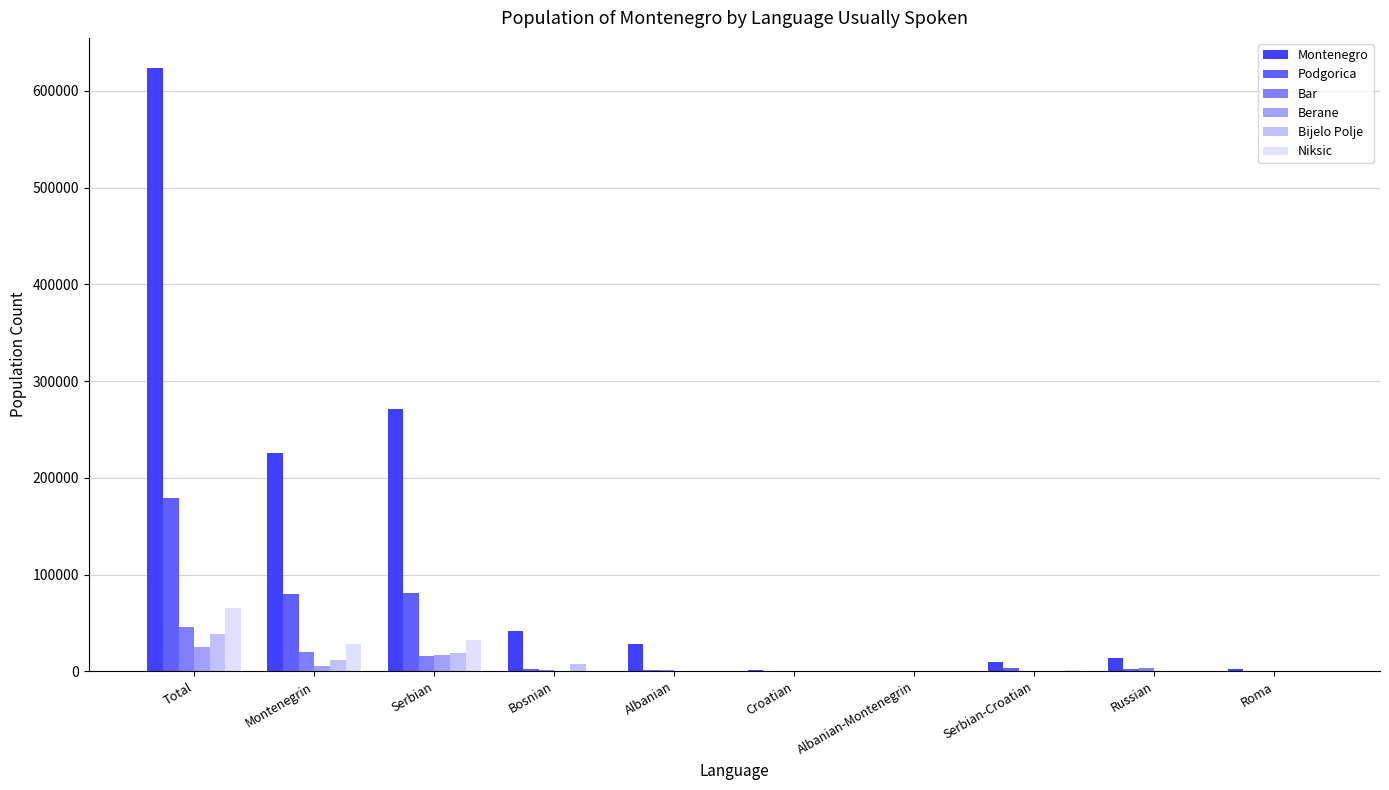

What is the highest value of the Berane series?

24645